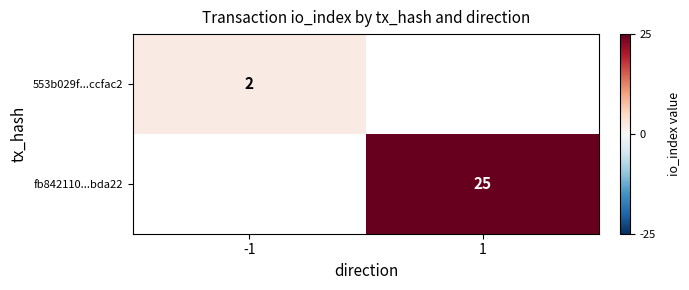

What is the greatest value displayed?

25.0